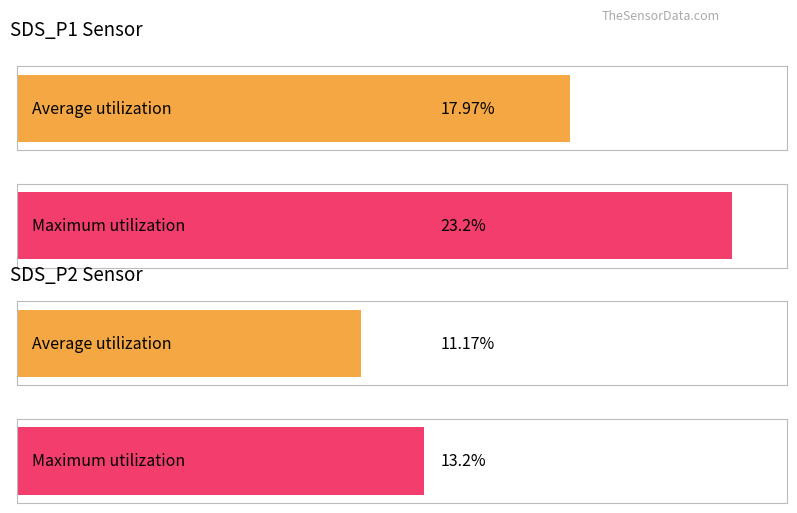

Rank the categories by Maximum utilization value from highest to lowest.

SDS_P1, SDS_P2